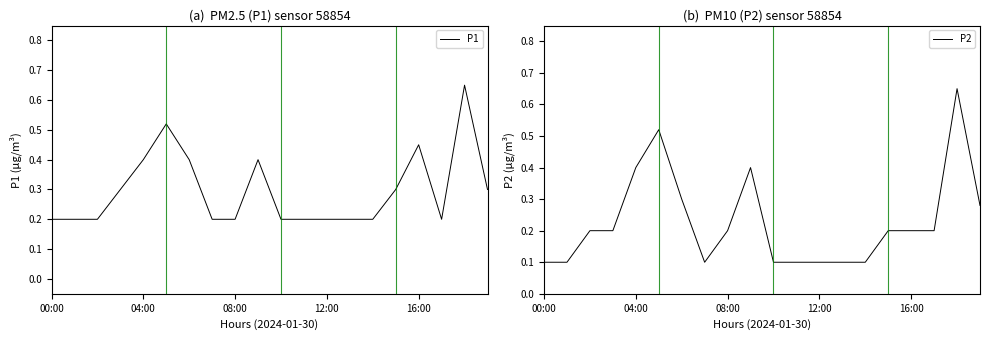

What is the label of the 13th point from the right?

7